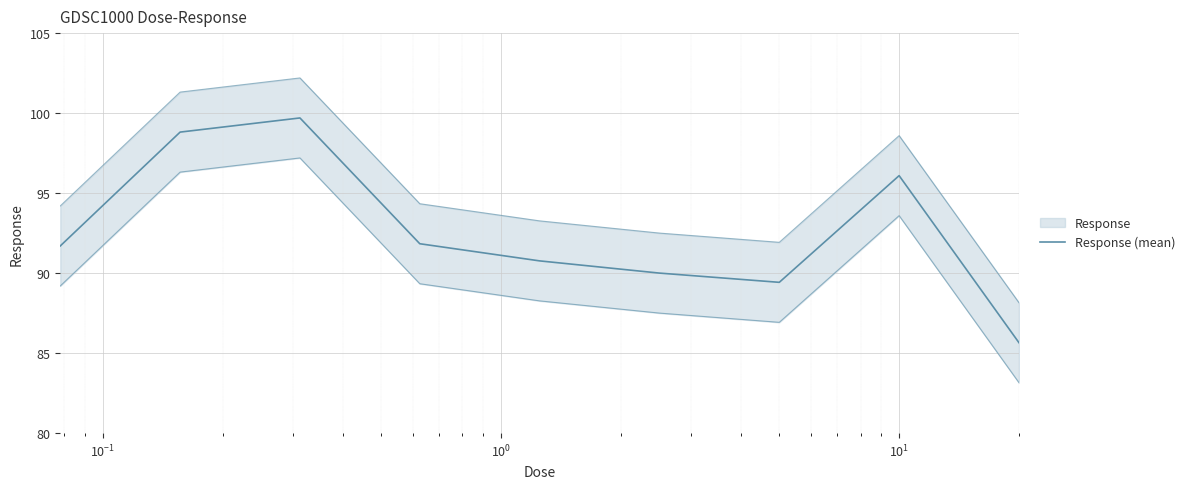

What is the greatest value displayed?

99.7